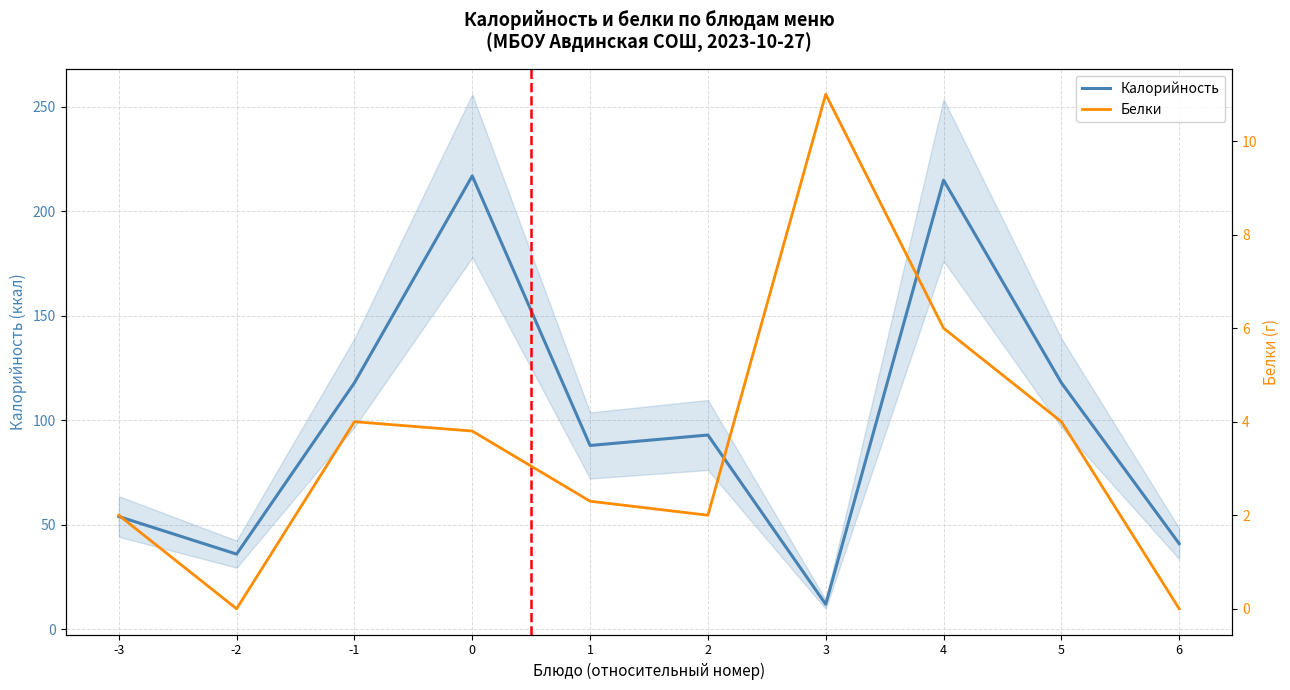

Reading right to left, list all the values displayed in this chart.

Калорийность: 41.0	118.0	215.0	12.0	93.0	88.0	217.0	118.0	36.0	54.0
Белки: 0.0	4.0	6.0	11.0	2.0	2.3	3.8	4.0	0.0	2.0